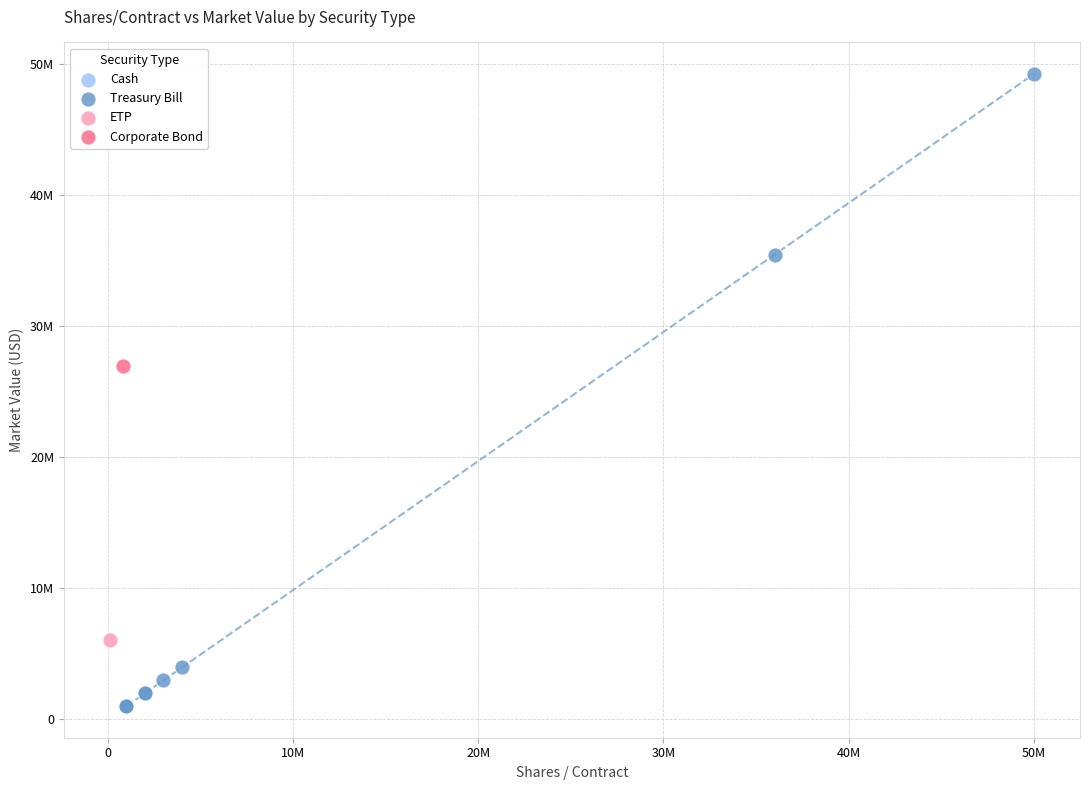

What are all the series names shown in the legend?

Cash, Treasury Bill, ETP, Corporate Bond